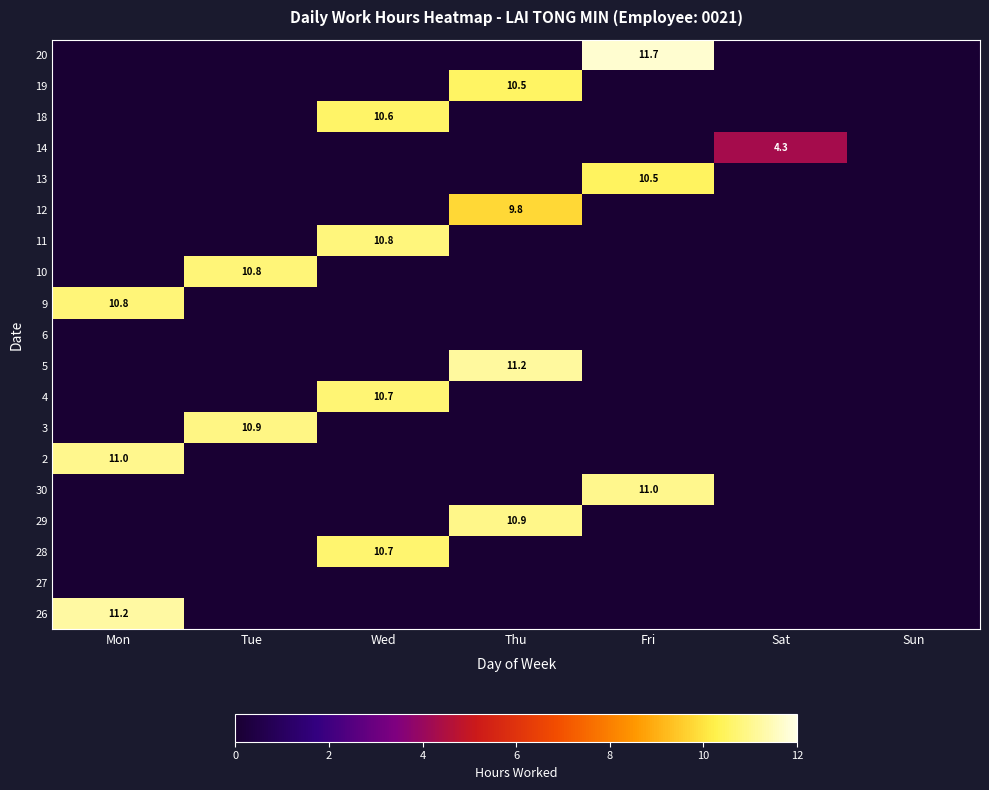

True or false: 20 has a value of 11.7 at Fri.

True